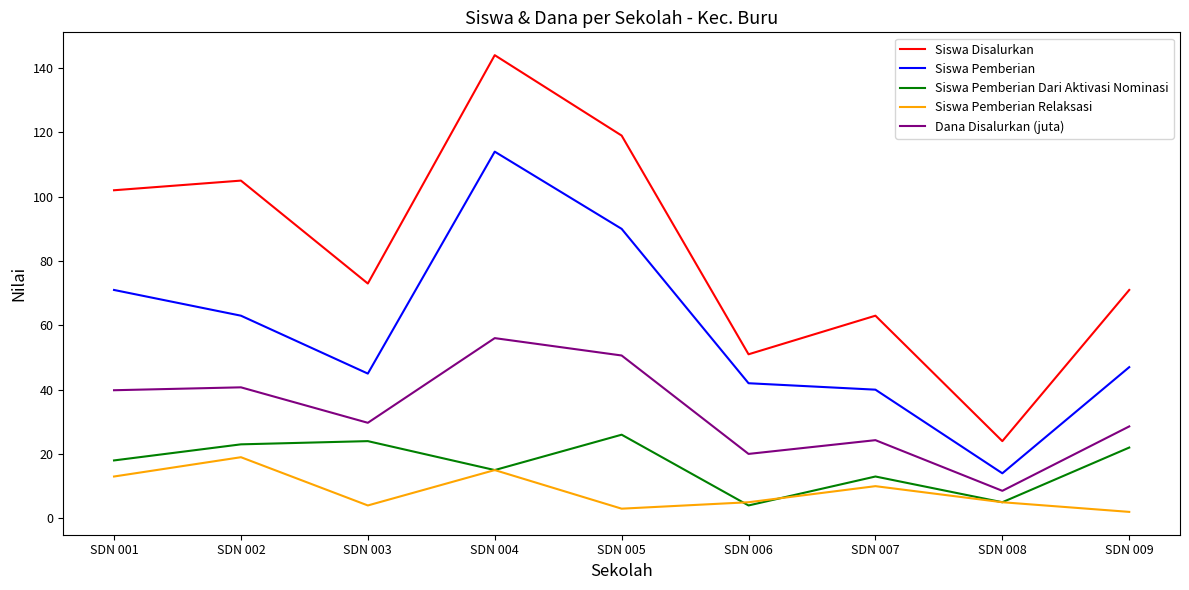

True or false: Siswa Disalurkan and Siswa Pemberian Dari Aktivasi Nominasi cross at least once.

False